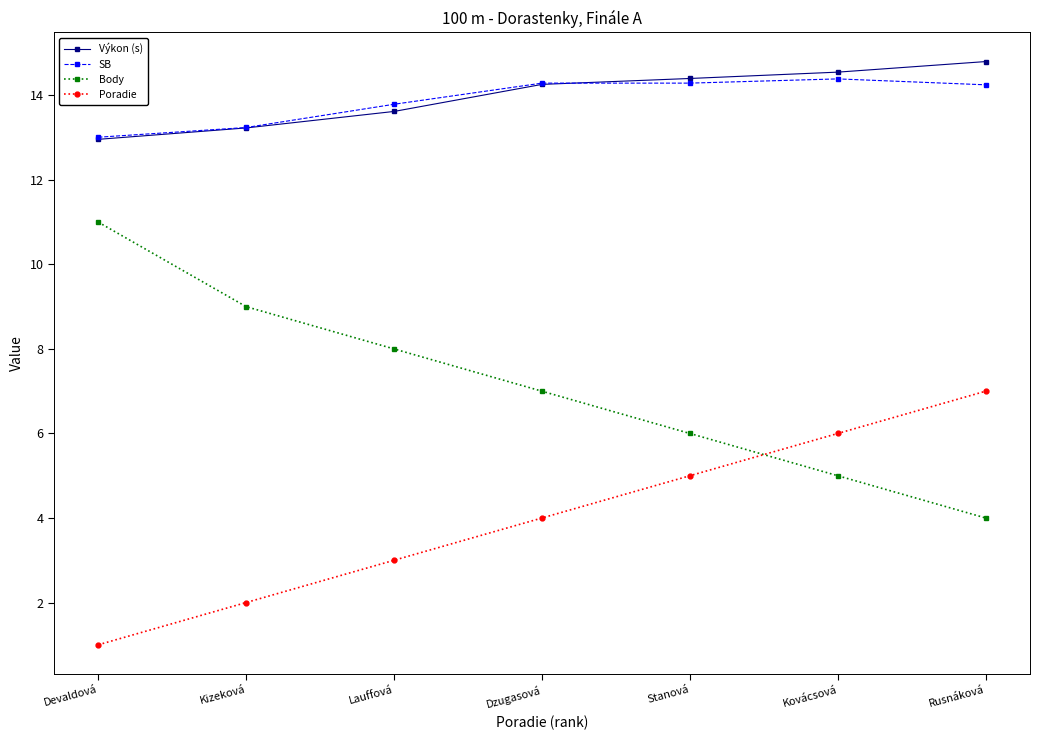

What is the difference between the highest and lowest values at Devaldová?

12.0